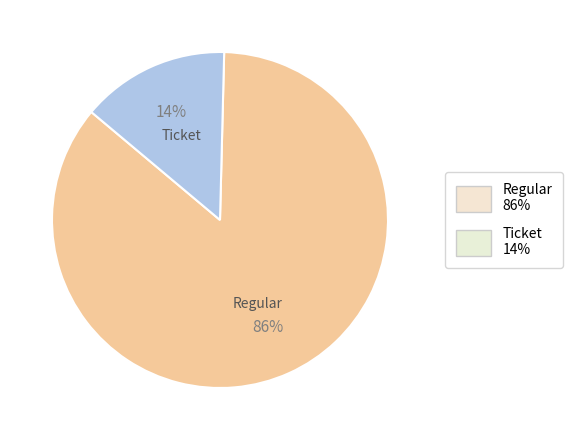

Does any single category account for the majority?

Yes